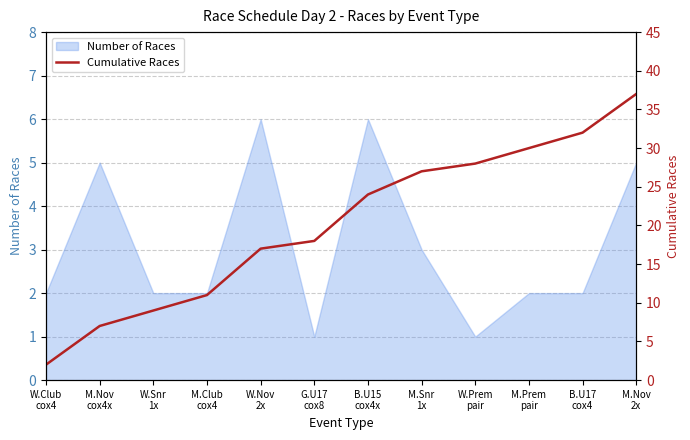

Which label corresponds to the smallest value in the chart?

W.Club
cox4